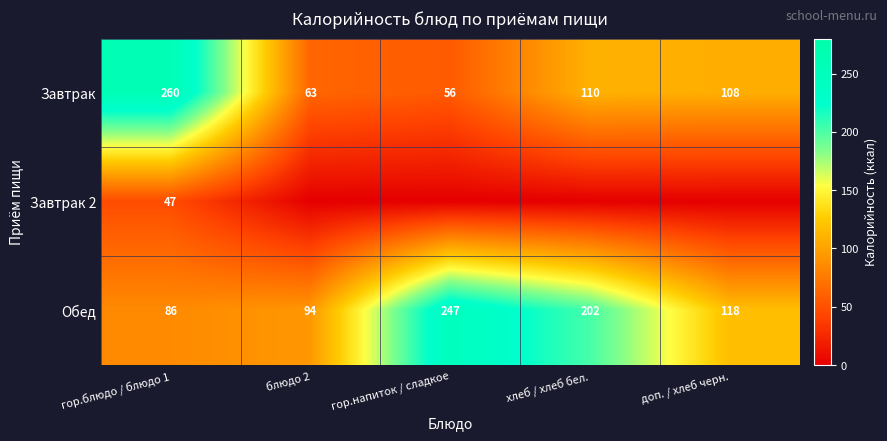

True or false: Обед has a value of 202 at хлеб / хлеб бел..

True